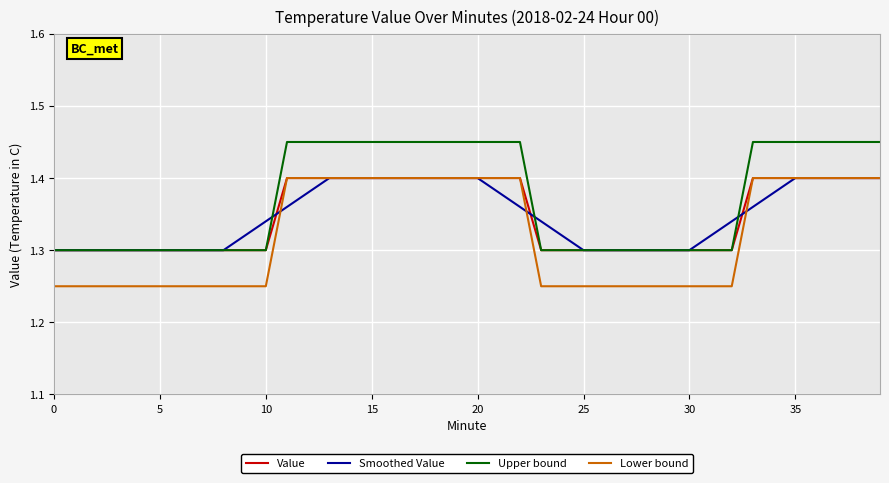

Which series has the largest total across all categories?

Upper bound